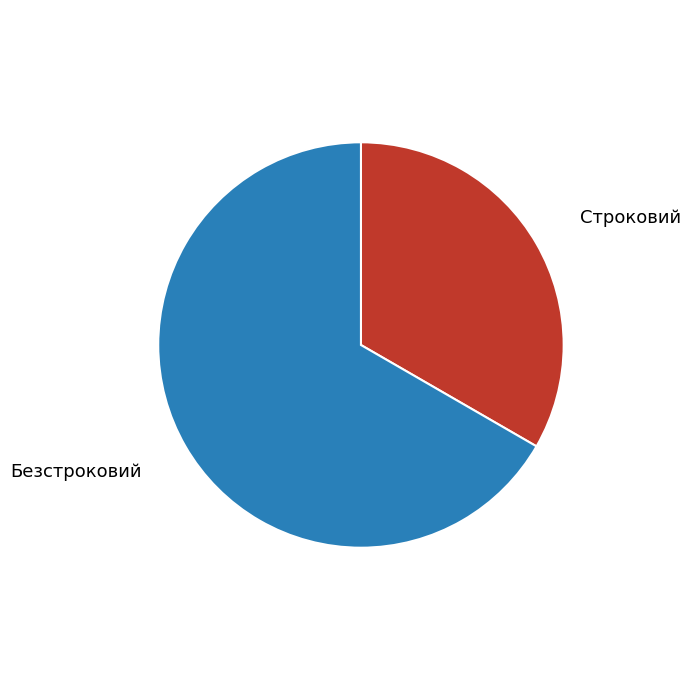

Rank the categories by value from lowest to highest.

Строковий, Безстроковий